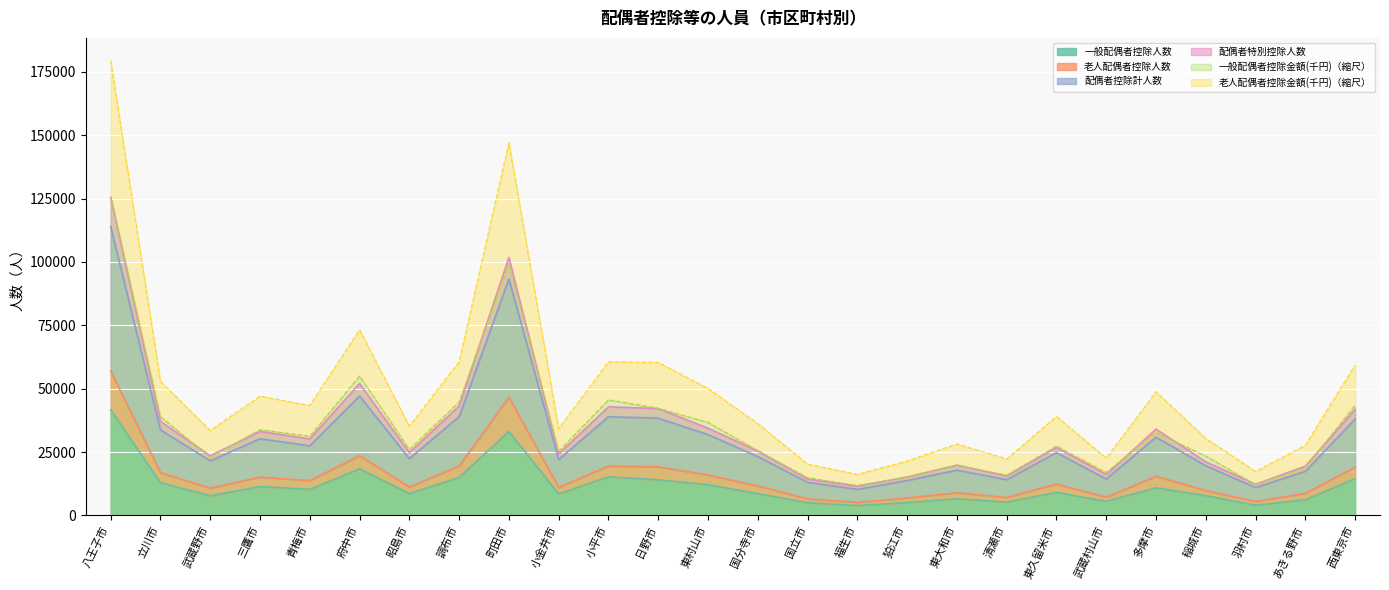

At which category does the chart reach its peak across all series?

八王子市